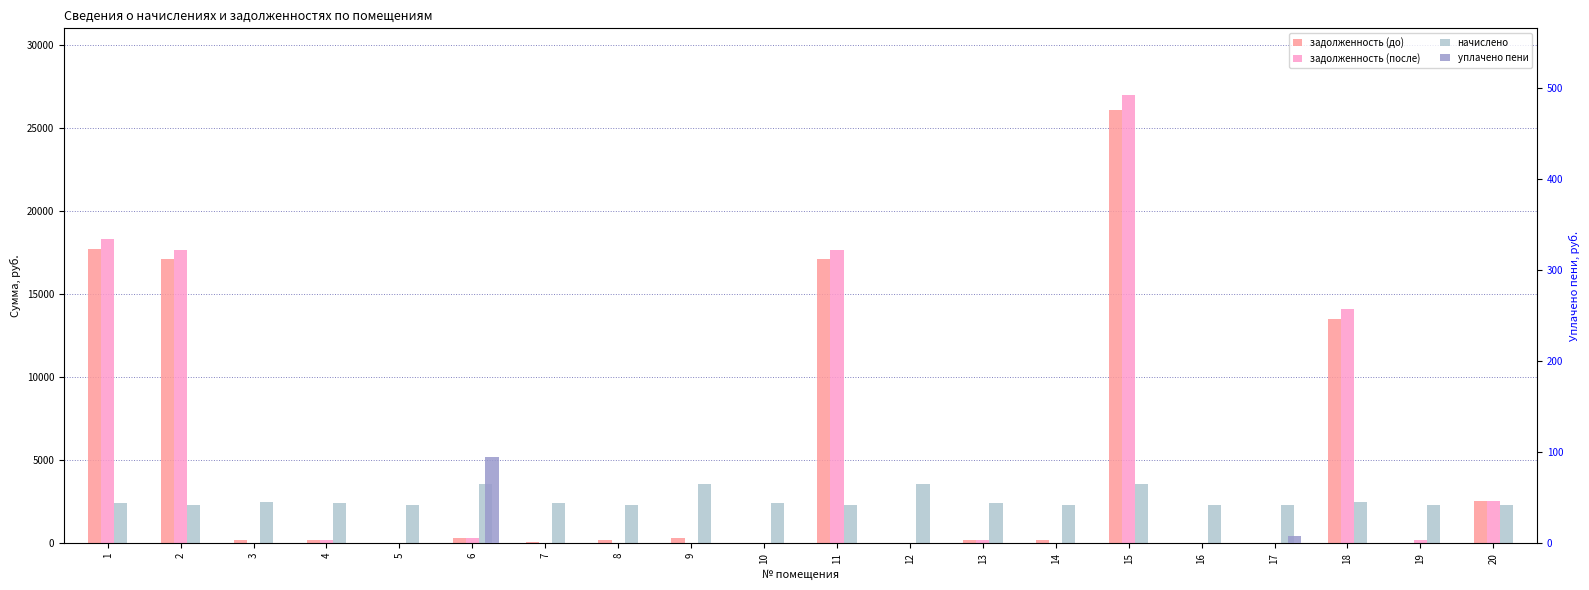

At which category is the sum across all series the highest?

15